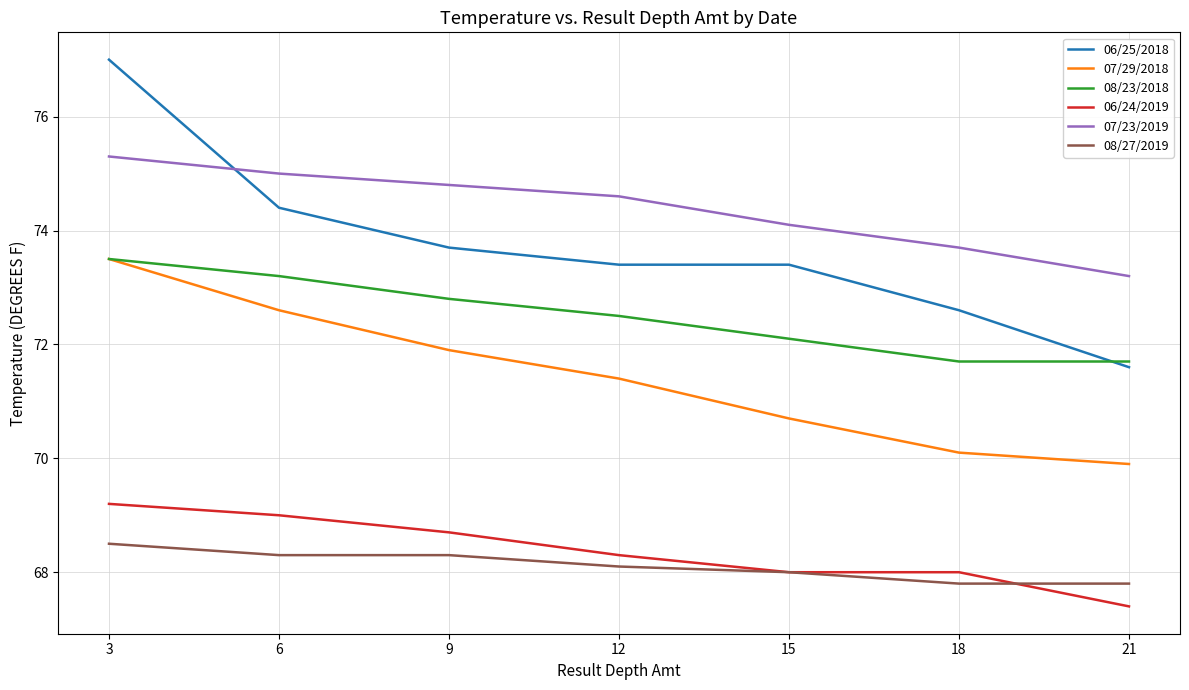

At 21, list the series in order from smallest to largest.

06/24/2019, 08/27/2019, 07/29/2018, 06/25/2018, 08/23/2018, 07/23/2019